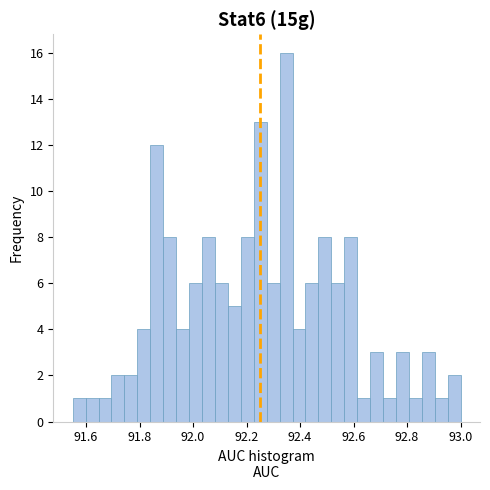

Read against the x-axis, roughly where is the centre of the tallest bar?

92.34